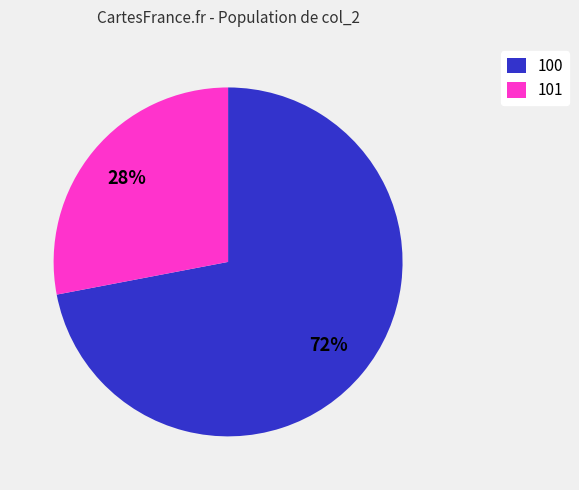

Which slice is the largest?

100